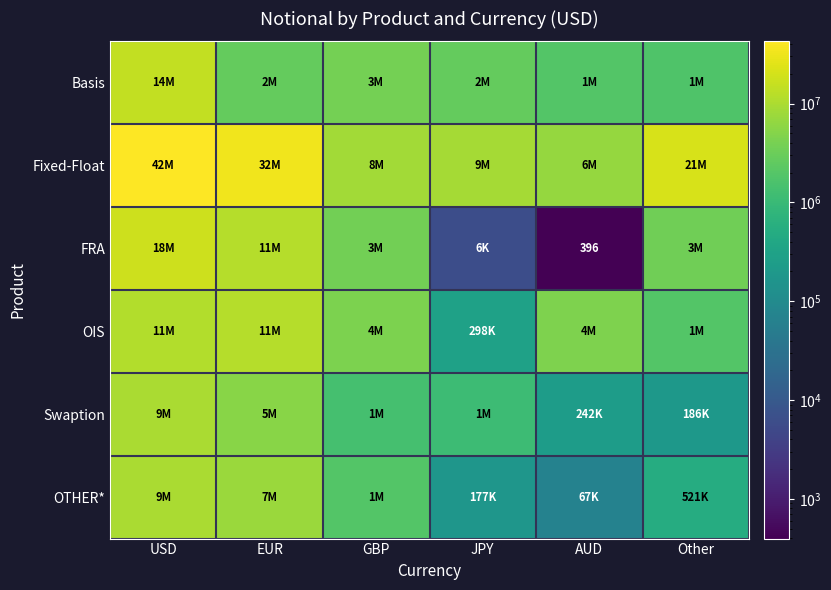

Which series has the largest total across all categories?

Fixed-Float